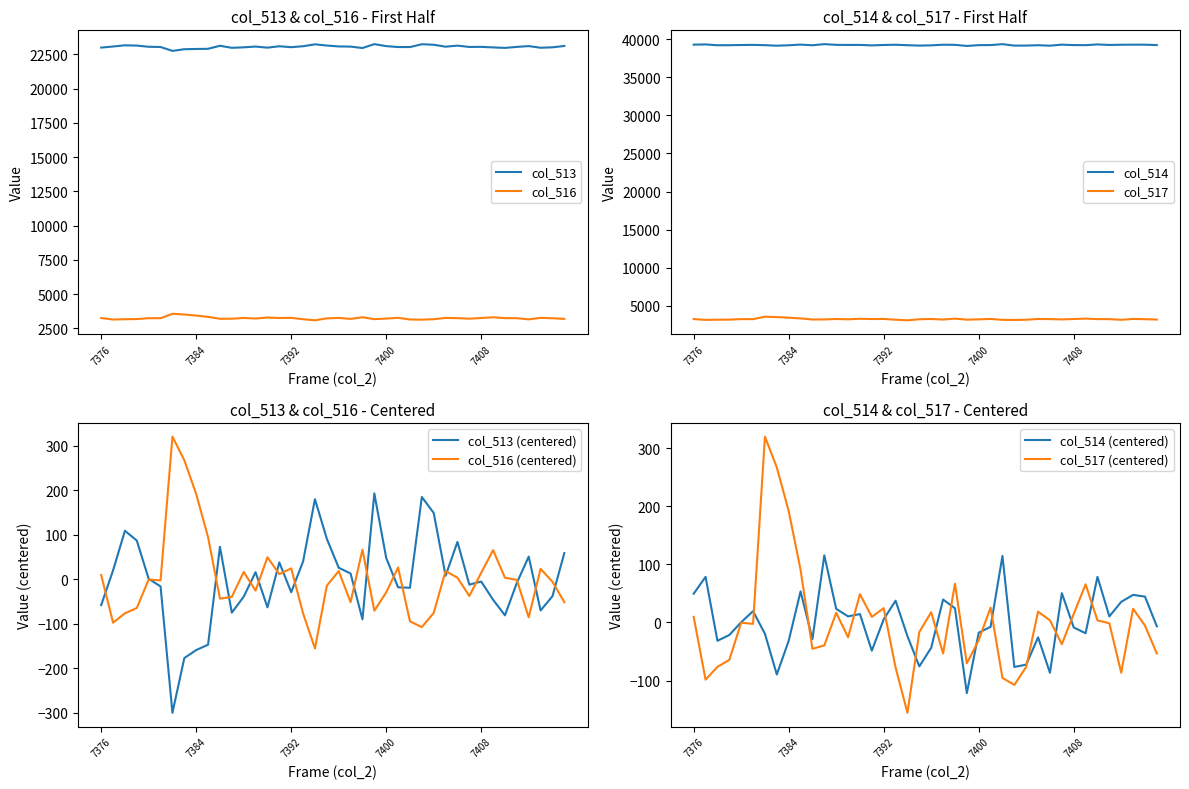

Which series changed the most between 7408 and 7410?

col_514